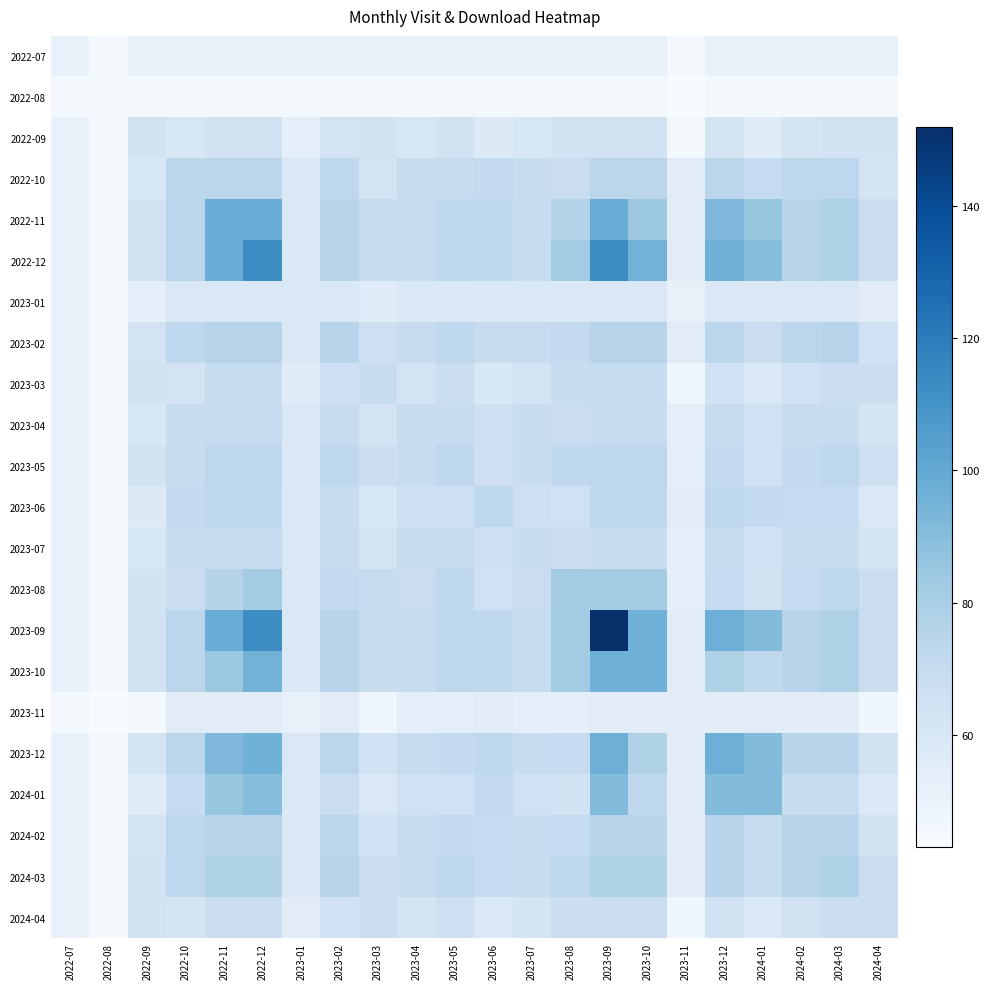

What is the spread (max minus min) of values at 2023-08?

37